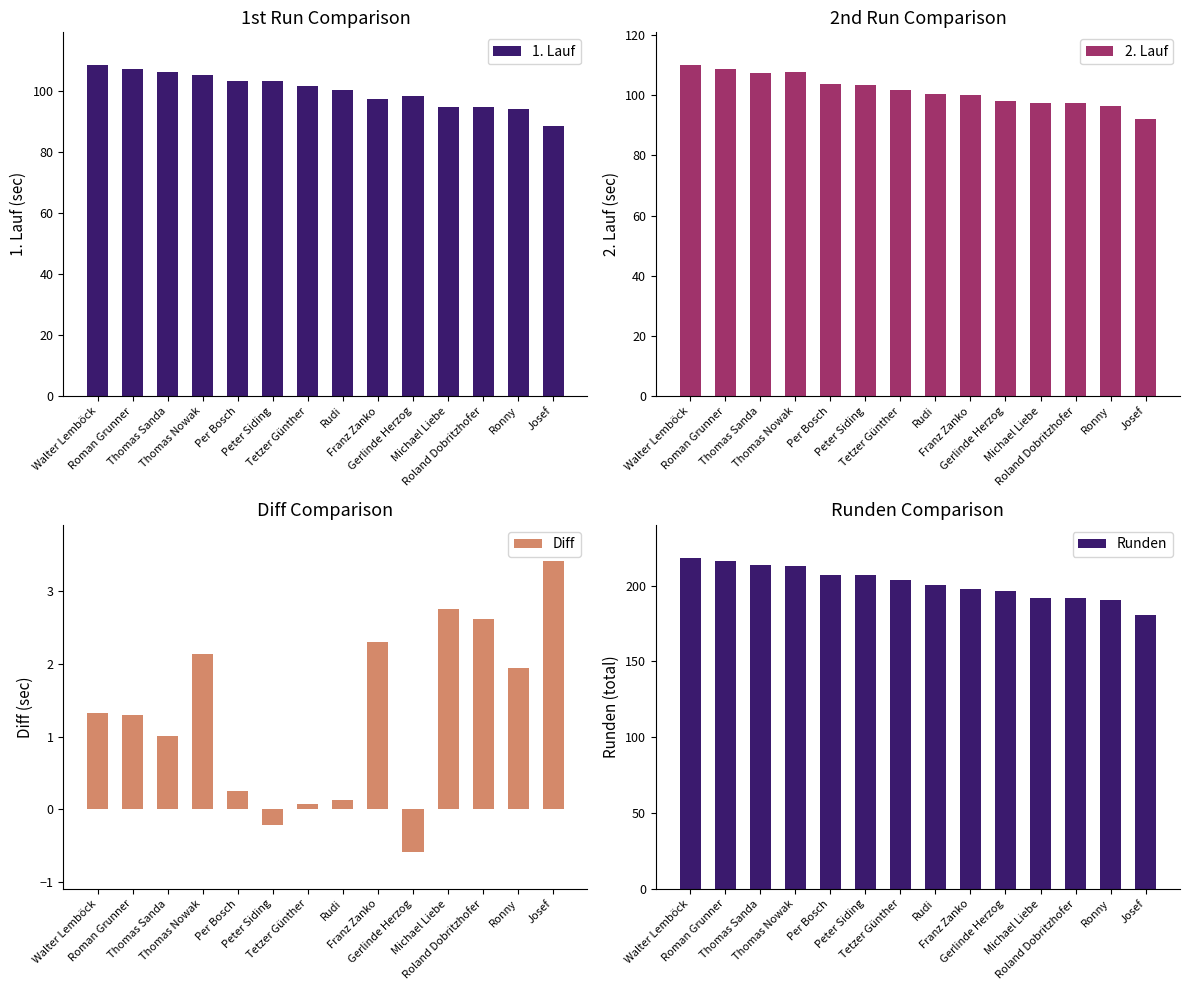

Where is Runden nearest to the value 199?

Franz Zanko